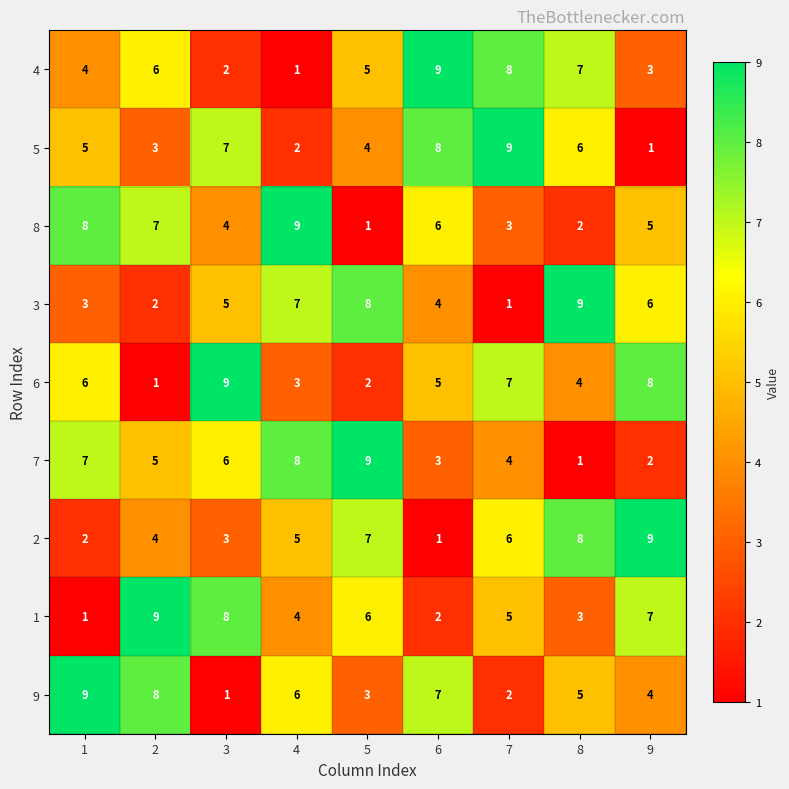

What is the highest value of the 5 series?

9